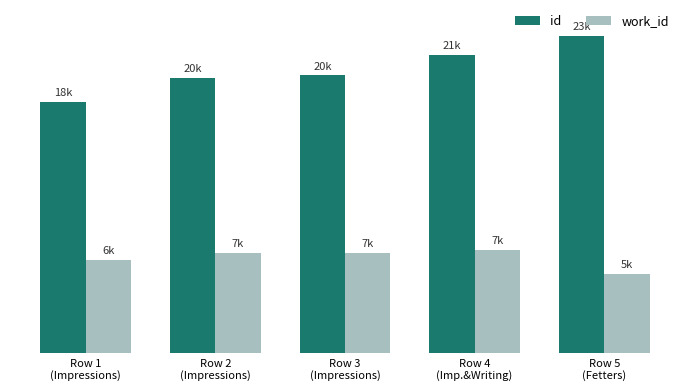

Which series has the largest range (max minus min)?

id